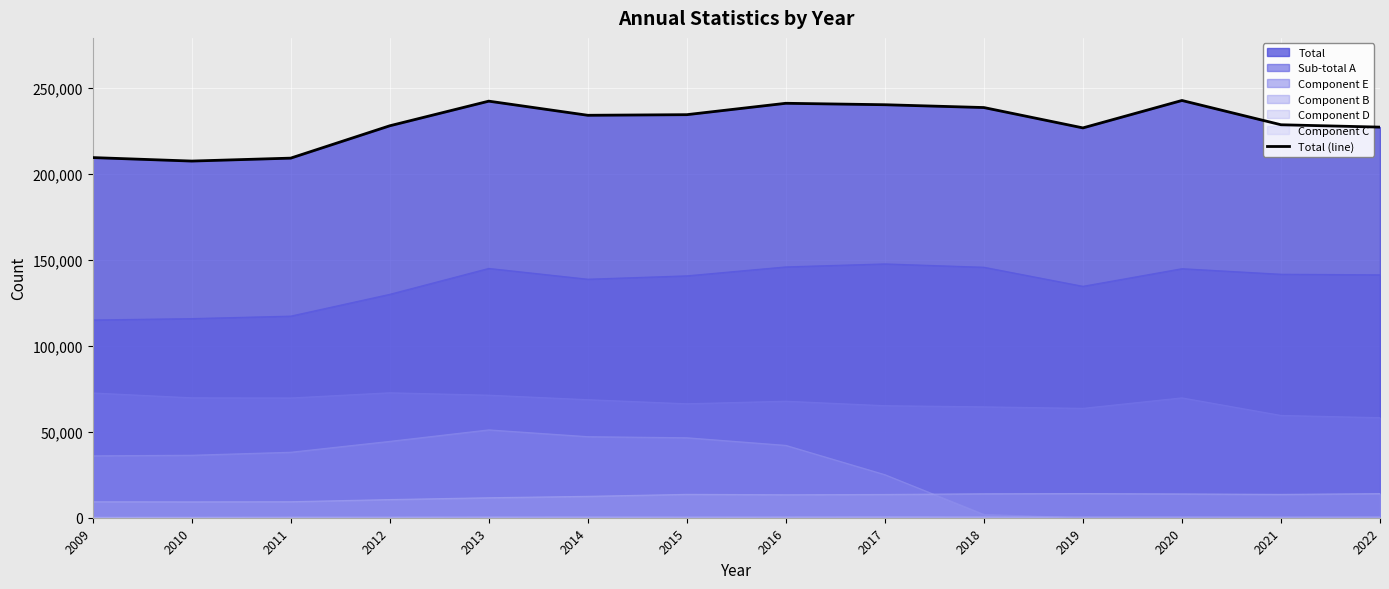

Which label corresponds to the largest value in the chart?

2020